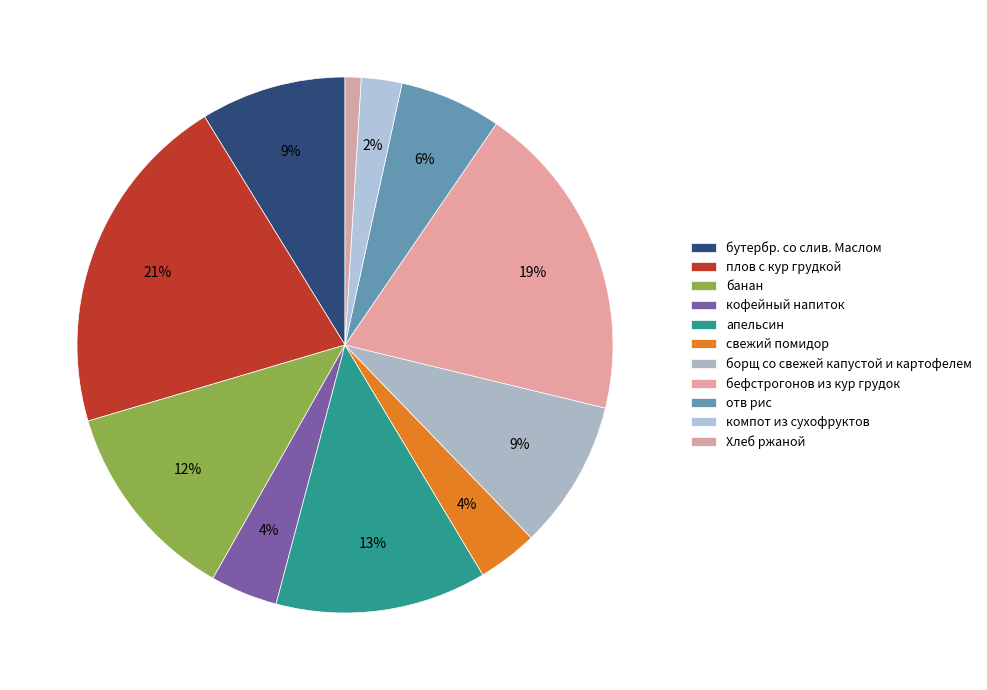

The отв рис slice represents 6% of the pie. True or false?

True